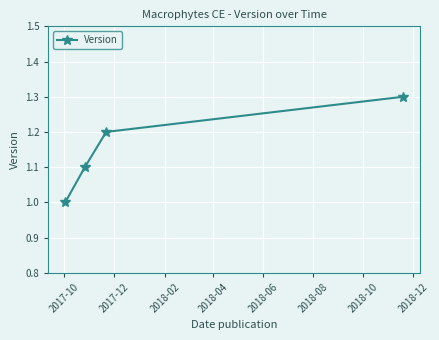

True or false: there are more than 2 points higher than both neighbors.

False